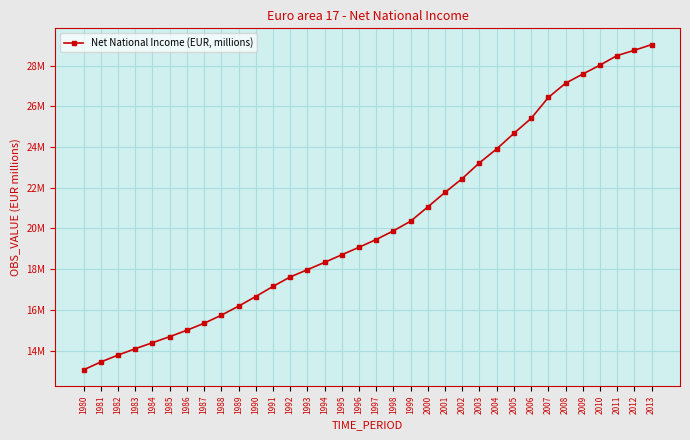

List the labels in order of value, smallest first.

1980, 1981, 1982, 1983, 1984, 1985, 1986, 1987, 1988, 1989, 1990, 1991, 1992, 1993, 1994, 1995, 1996, 1997, 1998, 1999, 2000, 2001, 2002, 2003, 2004, 2005, 2006, 2007, 2008, 2009, 2010, 2011, 2012, 2013